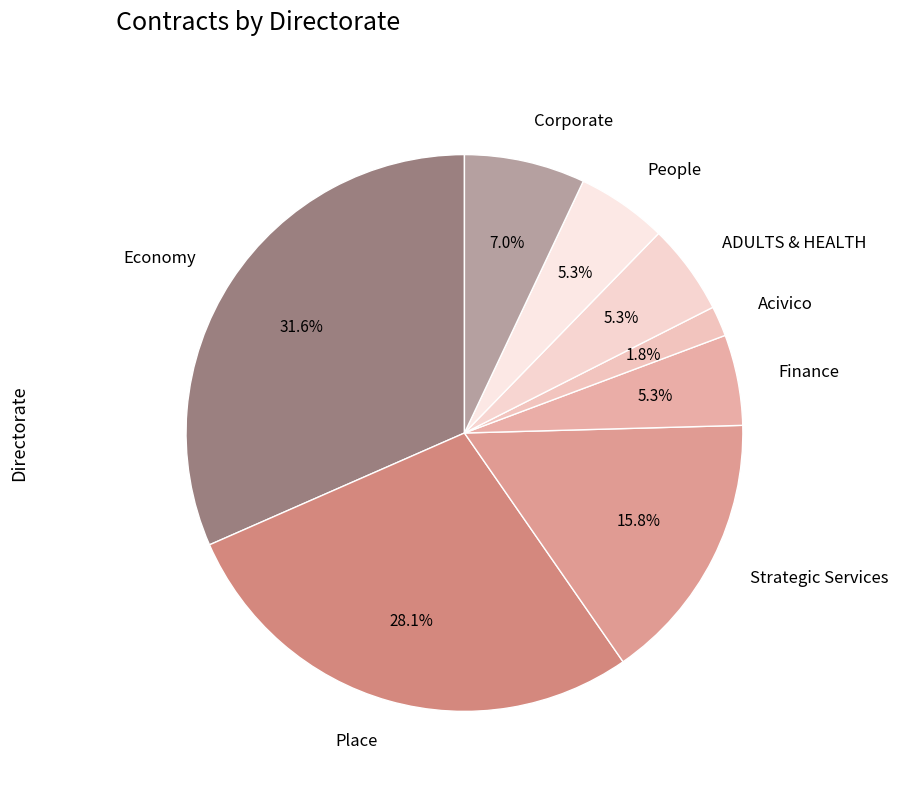

The People slice represents 13% of the pie. True or false?

False